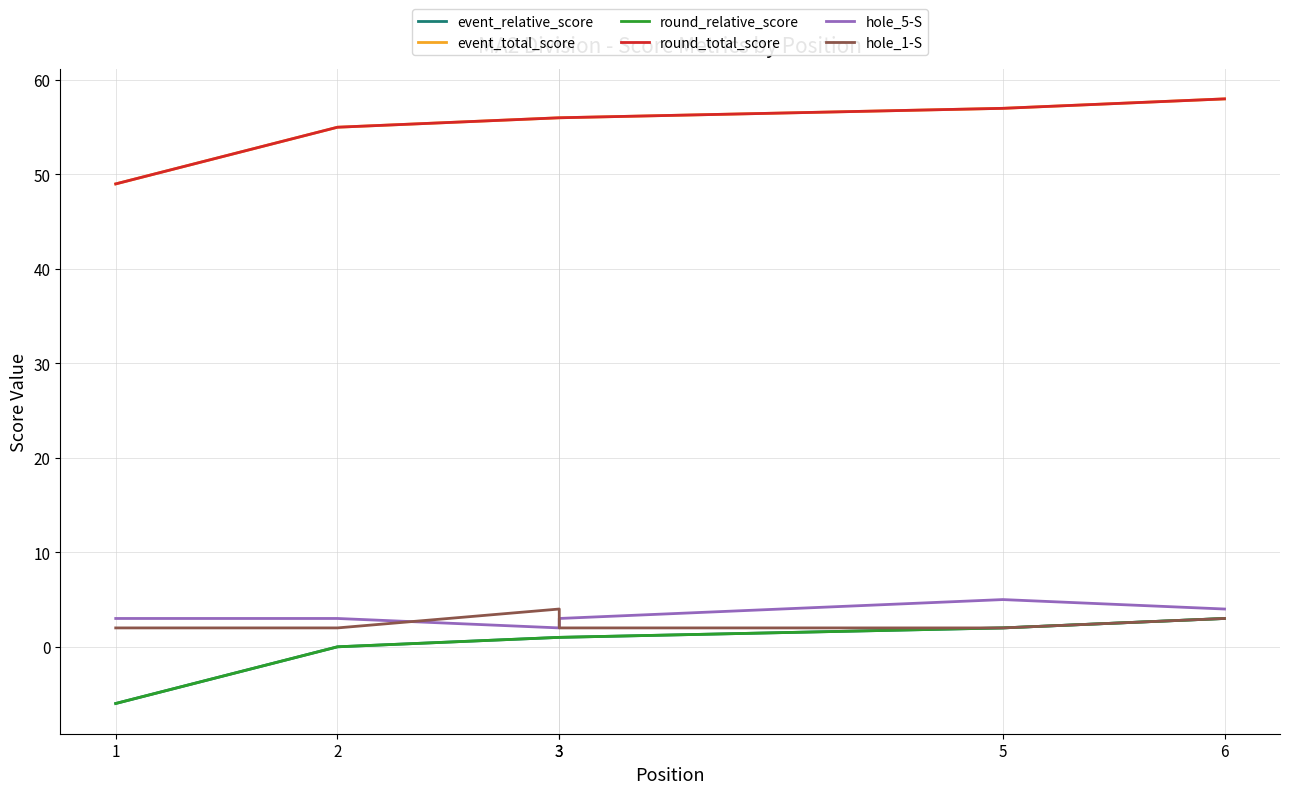

What is the difference between the maximum and minimum values in the hole_1-S series?

2